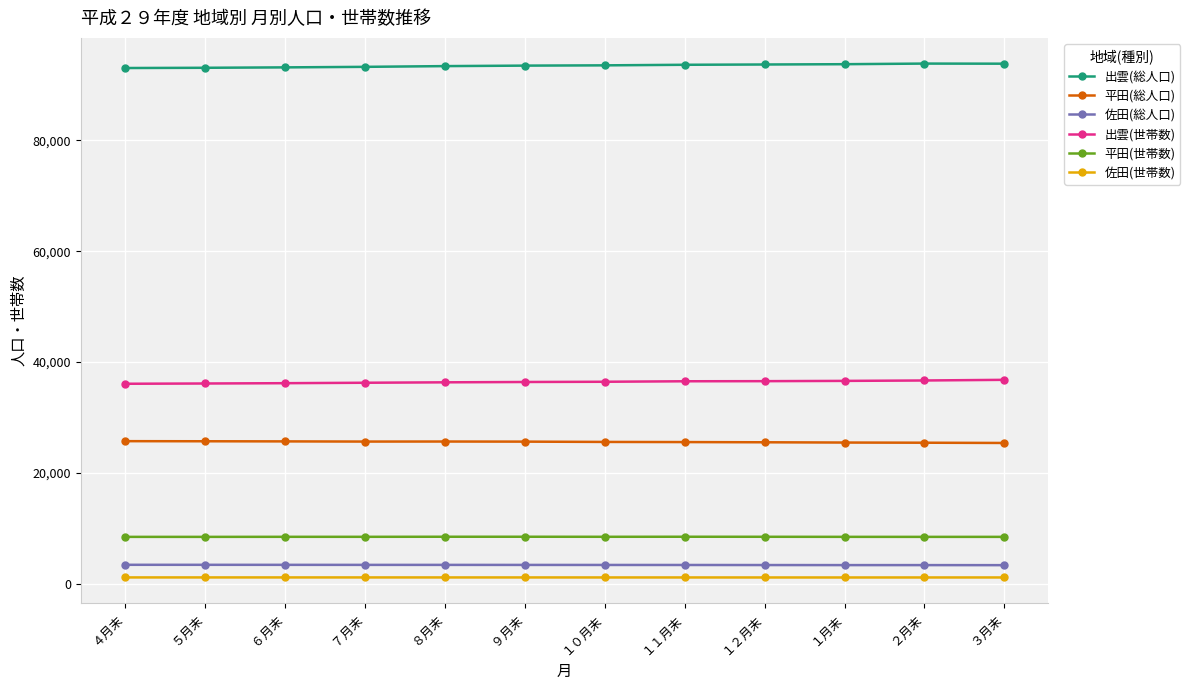

What is the lowest value of the 出雲(世帯数) series?

36101